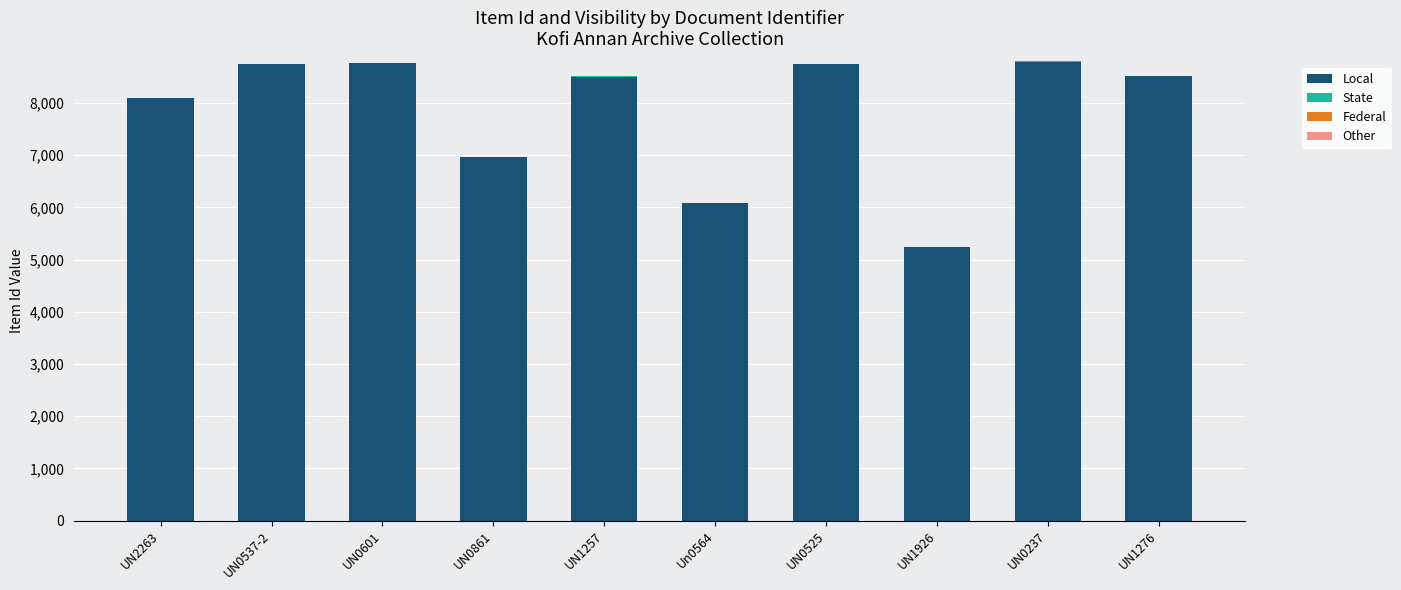

What is the sum of all Local values?

78470